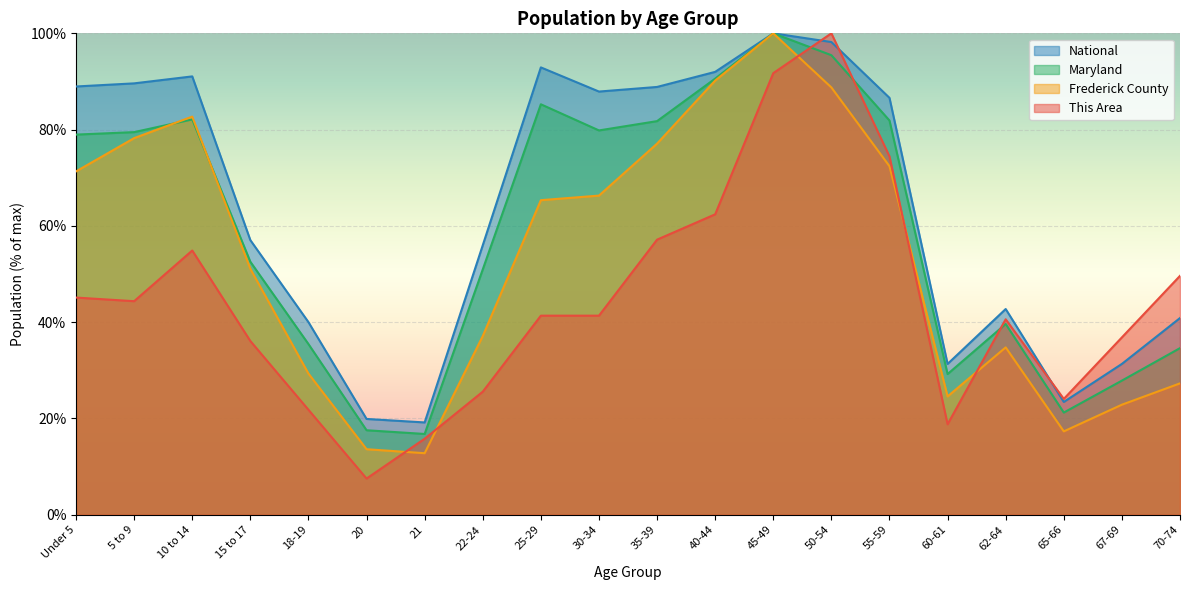

What is the sum of all This Area values?

889.5